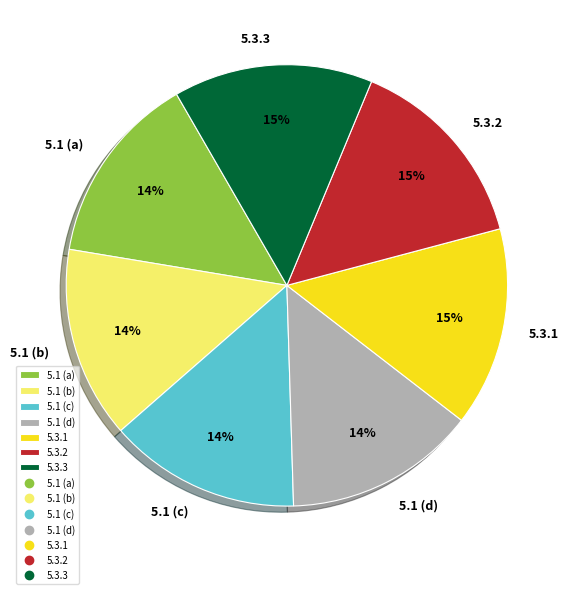

Does 5.1 (c) represent more than half of the total?

No